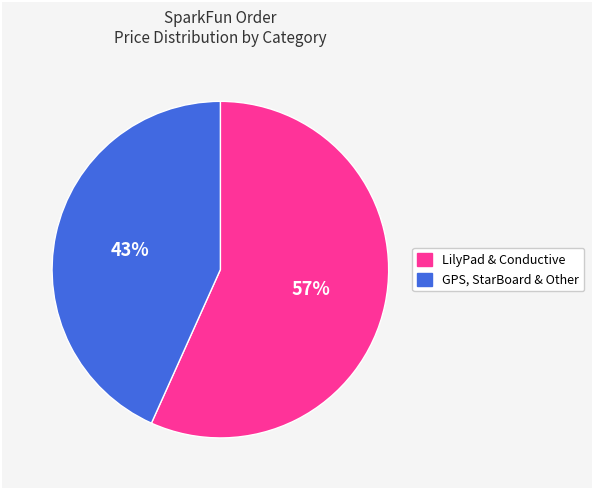

Is there any slice that represents more than half of the pie?

Yes